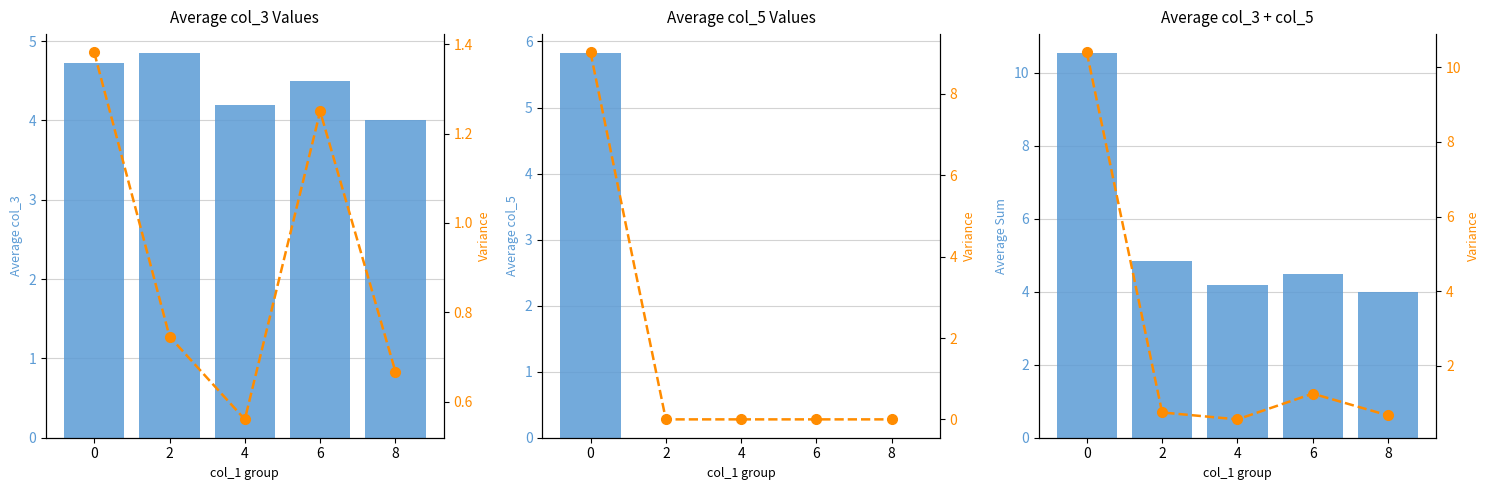

Between 0 and 2, which series saw the biggest shift?

Variance